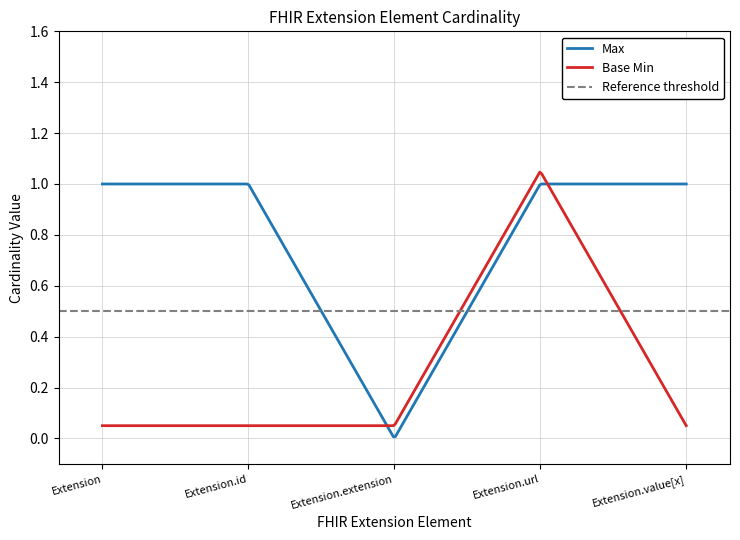

At which category is the sum across all series the highest?

Extension.url